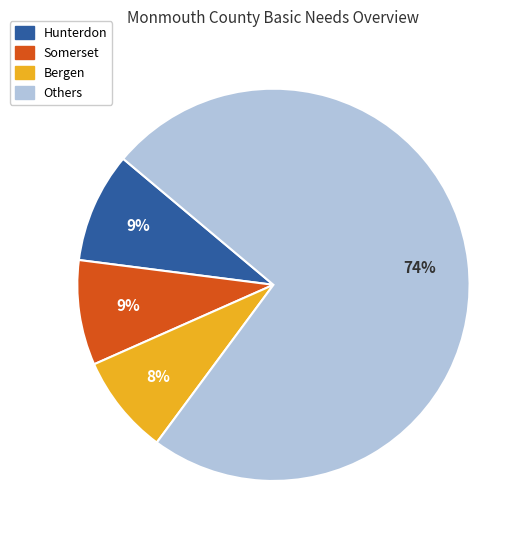

The Somerset slice represents 9% of the pie. True or false?

True